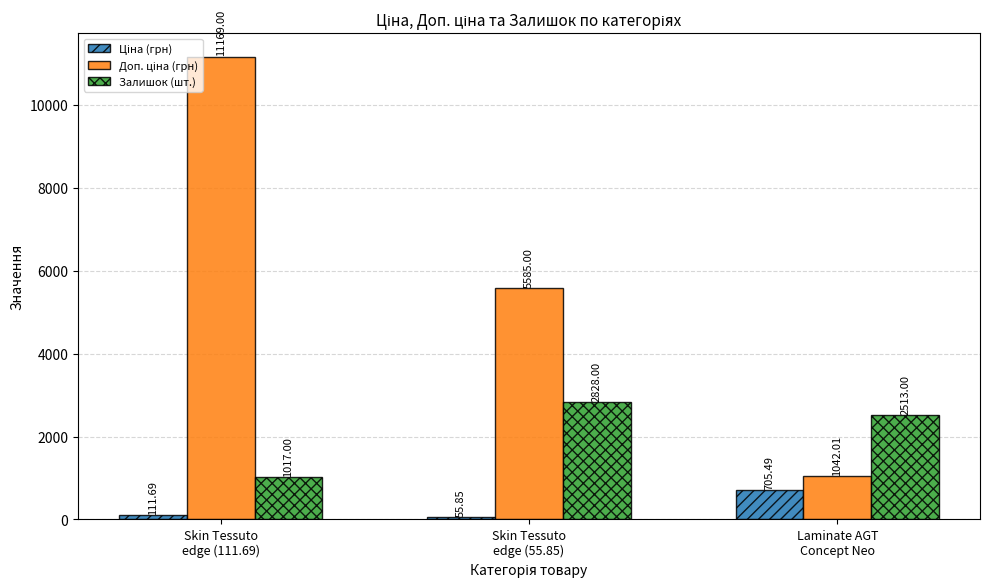

Which series has the largest range (max minus min)?

Доп. ціна (грн)